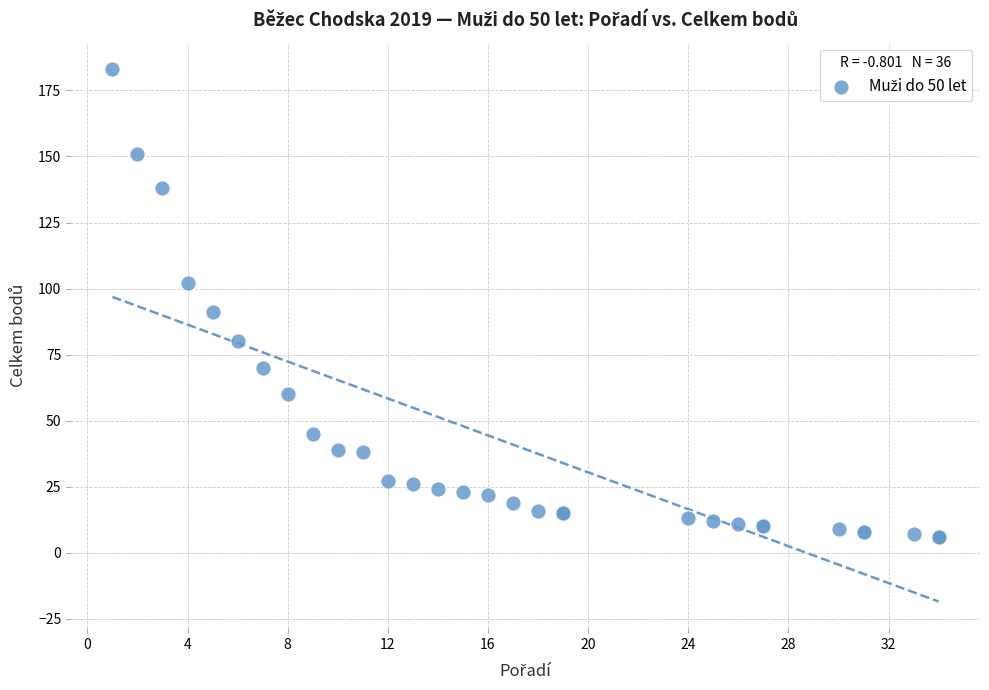

What Y value in the scatter plot is closest to 94?

91